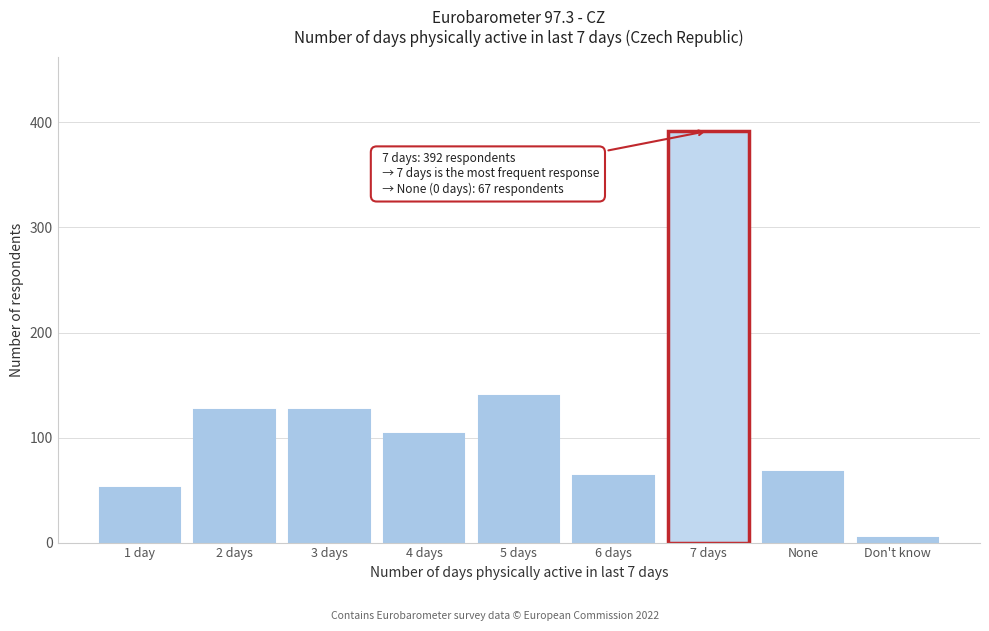

Reading left to right, list all the values displayed in this chart.

1 day=52	2 days=126	3 days=126	4 days=103	5 days=140	6 days=63	7 days=392	None=67	Don't know=4